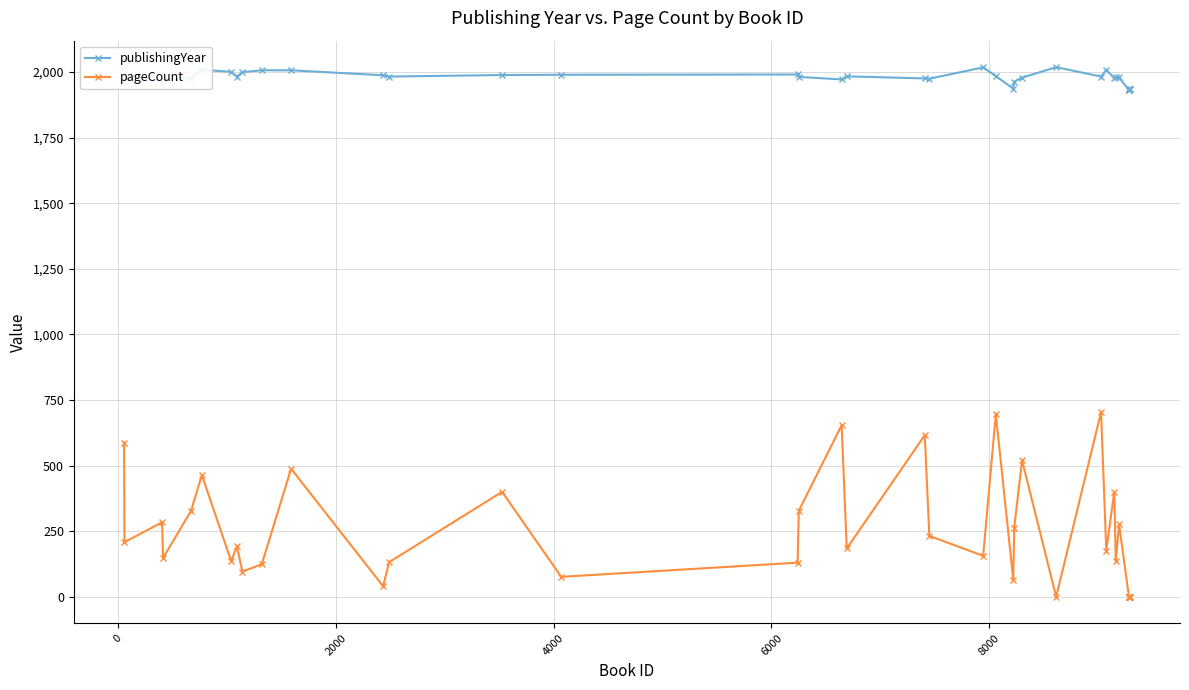

List the series in order of their peak value, highest first.

publishingYear, pageCount